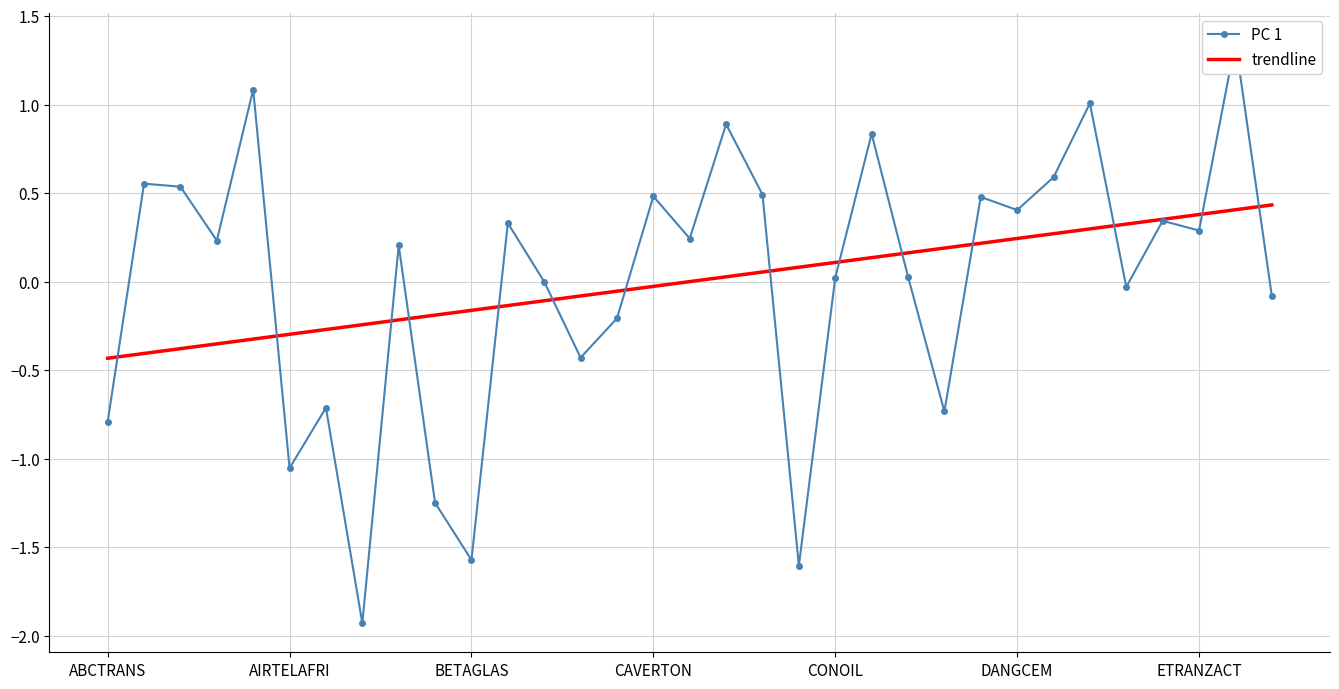

Count the number of categories in the chart.

33